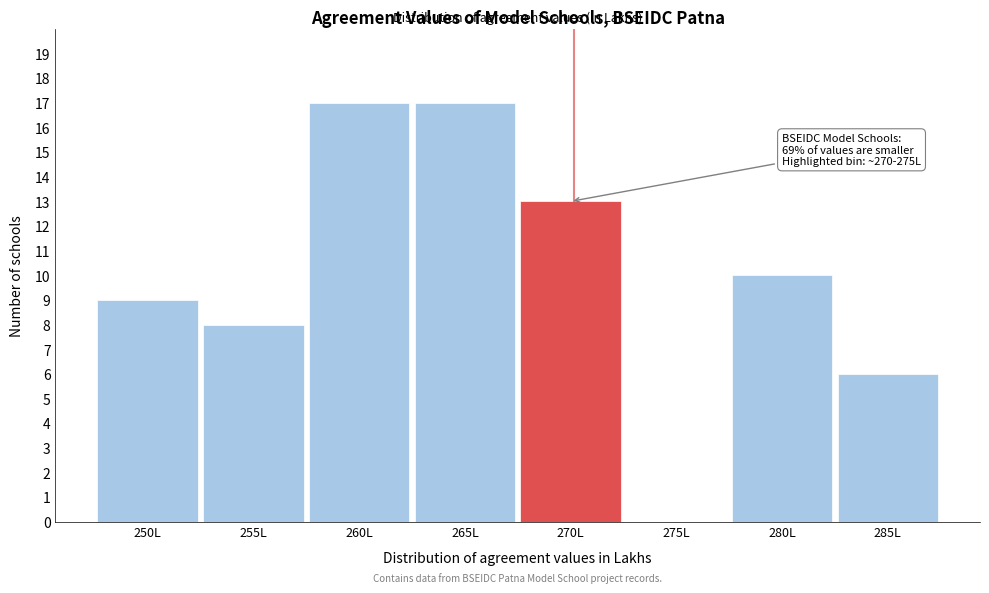

Reading left to right, what are all the values shown in this chart?

250L=9	255L=8	260L=17	265L=17	270L=13	275L=0	280L=10	285L=6